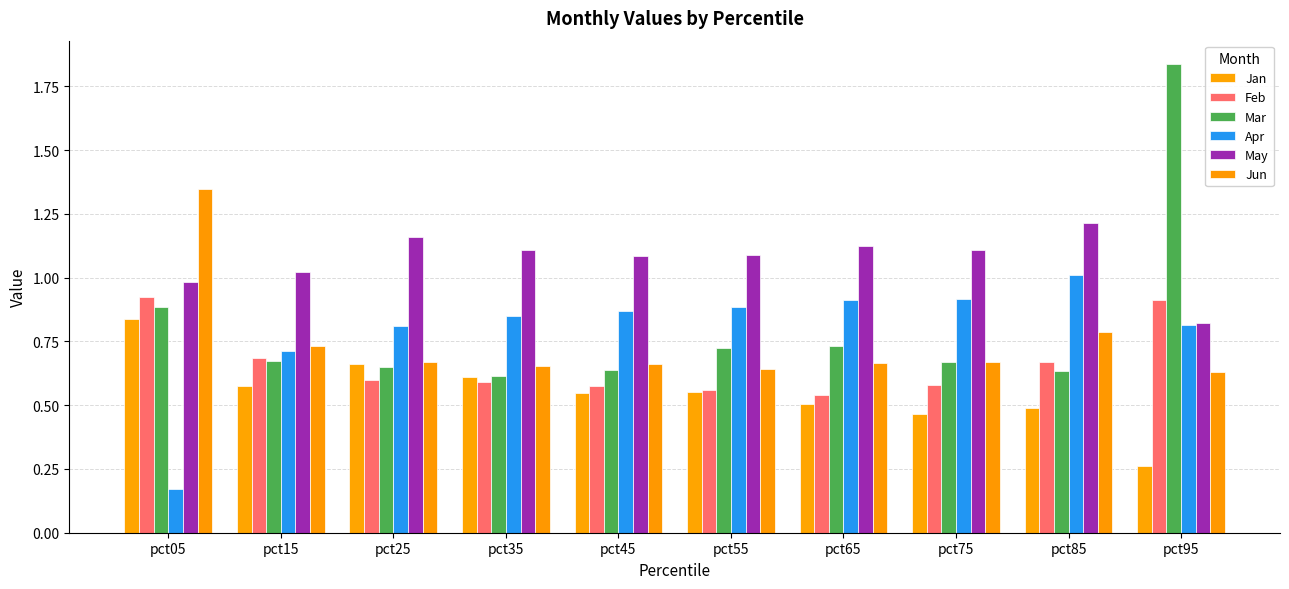

Which series has the largest total across all categories?

May